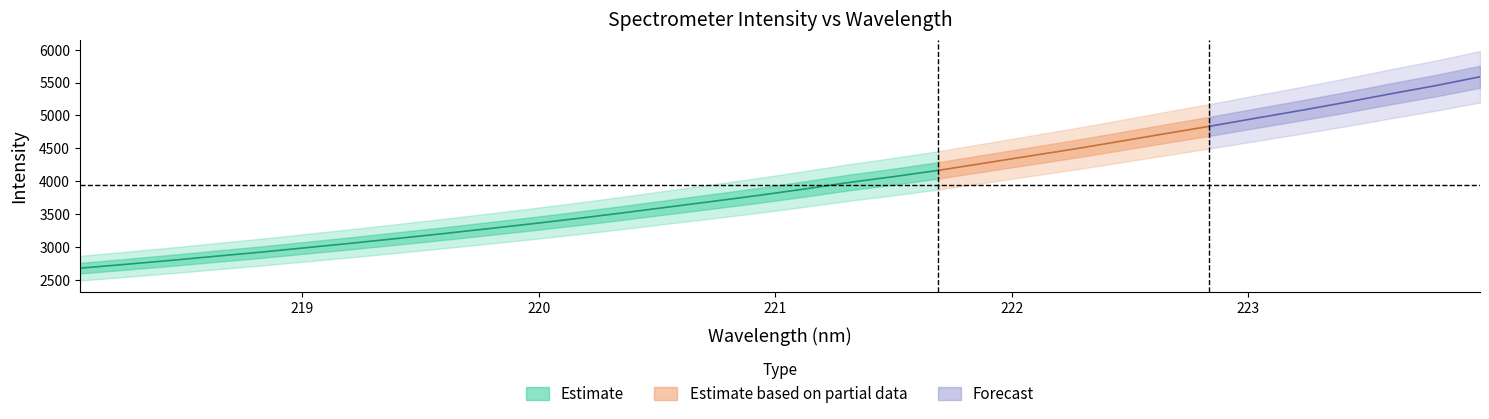

What is the difference between the maximum and minimum values in the intensity series?

2911.5